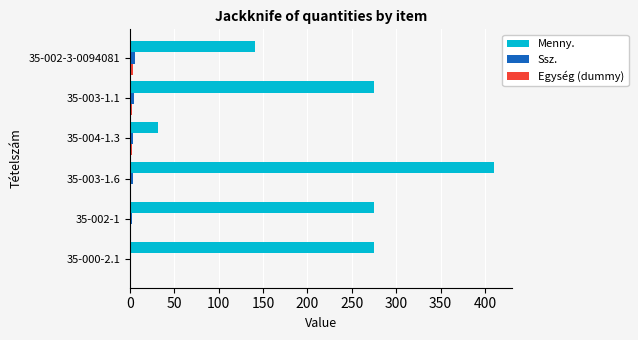

Which series has the largest total across all categories?

Menny.